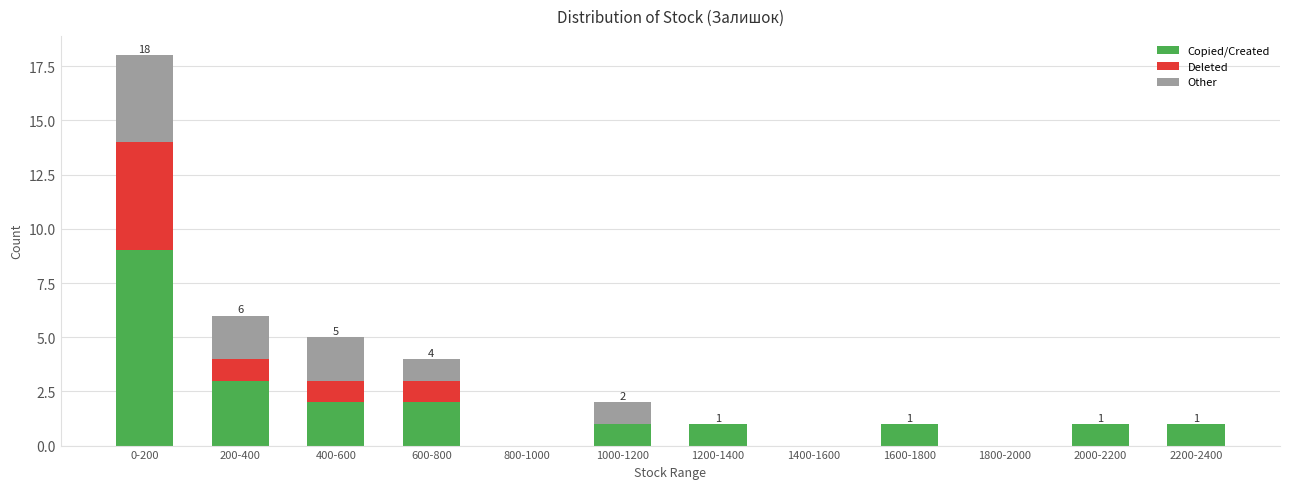

What is the sum of the Copied/Created values at 600-800 and 400-600?

4